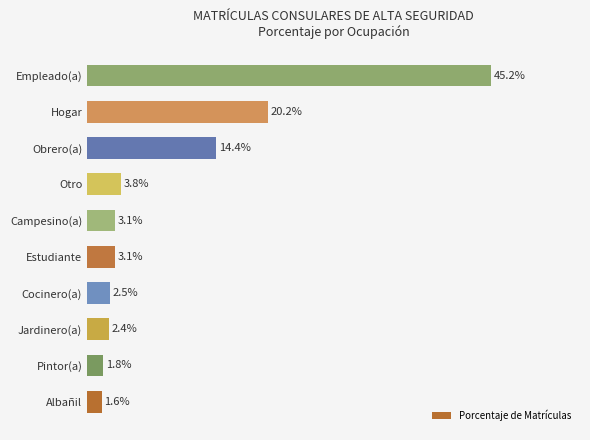

At which category does the chart reach its peak across all series?

Empleado(a)